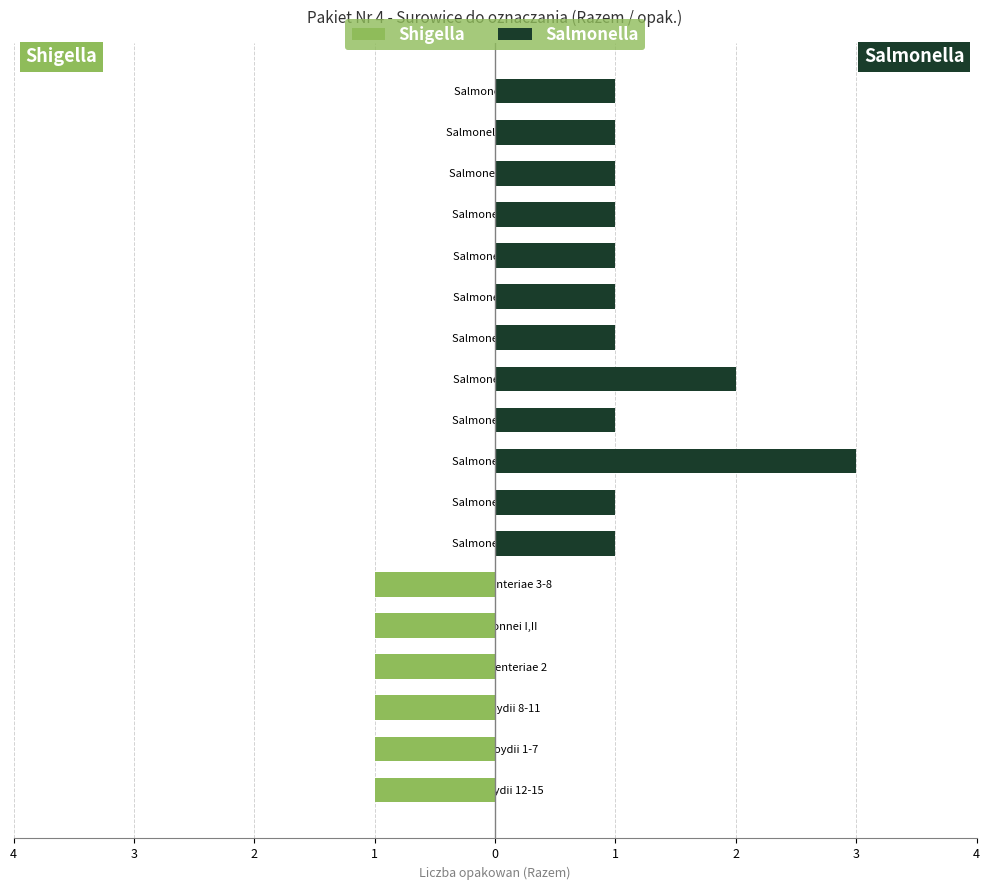

The value of Salmonella at Salmonella H6 is 0. True or false?

False